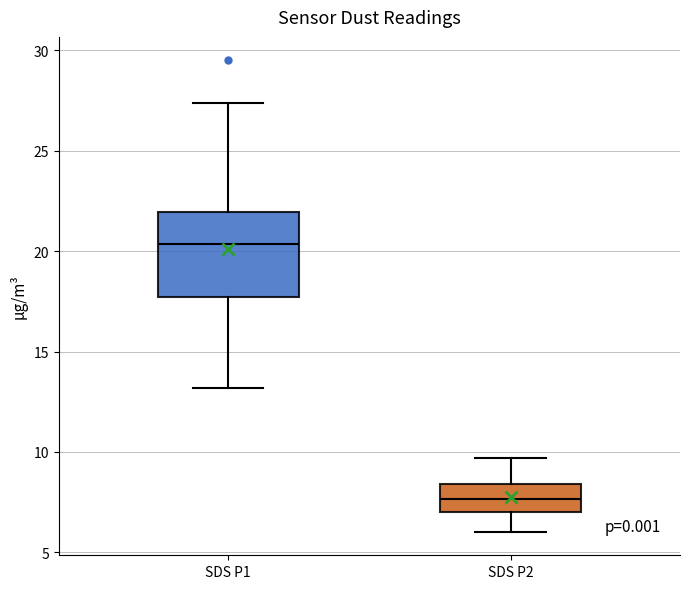

Reading left to right, read every box against the y-axis: the position of its median line, the range the box covers, and the ends of its whiskers. The values are not printed on the chart, so give them approximately, as read against the axis.

SDS P1: median 20.5, box 17.5 to 22.0, whiskers 13.0 to 27.5
SDS P2: median 7.5, box 7.0 to 8.5, whiskers 6.0 to 9.5